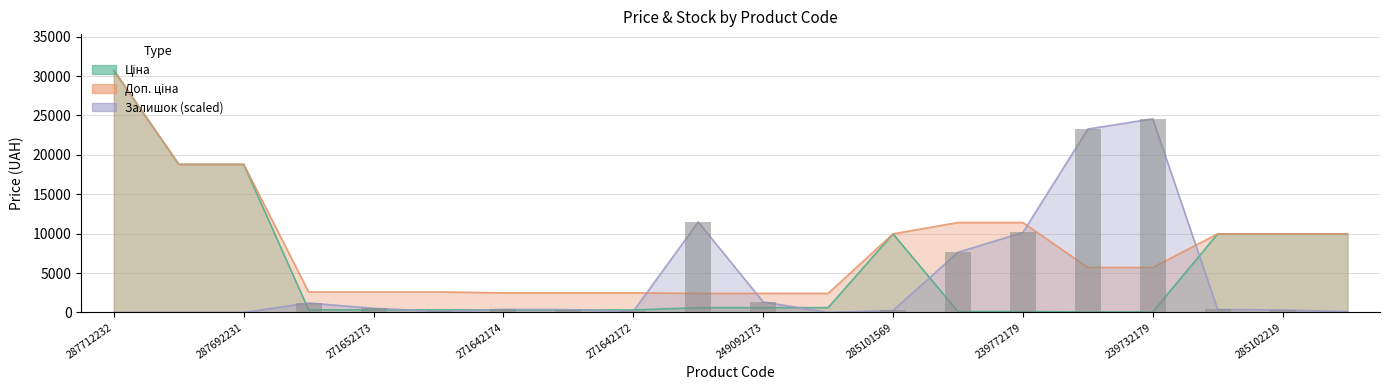

Rank the series by their average value, from lowest to highest.

Залишок, Ціна, Доп. ціна